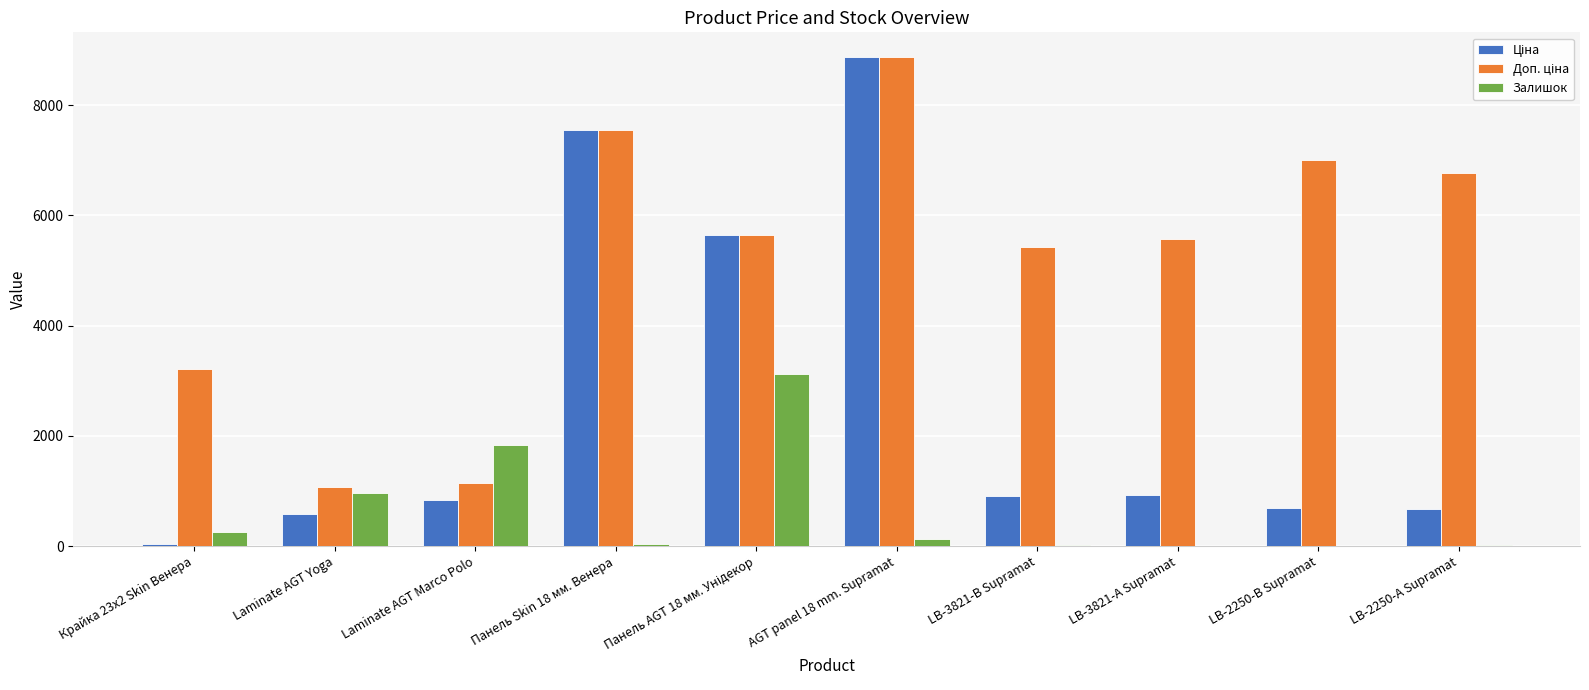

What is the sum of all Залишок values?

6395.0